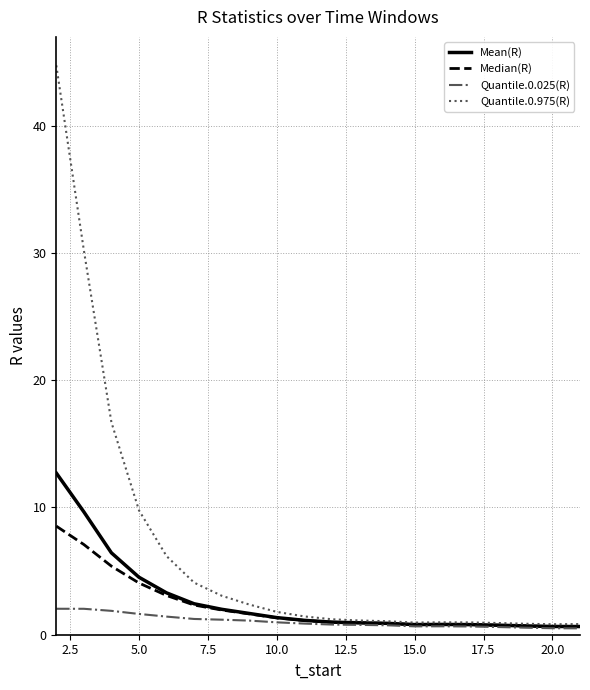

Which series has the largest range (max minus min)?

Quantile.0.975(R)